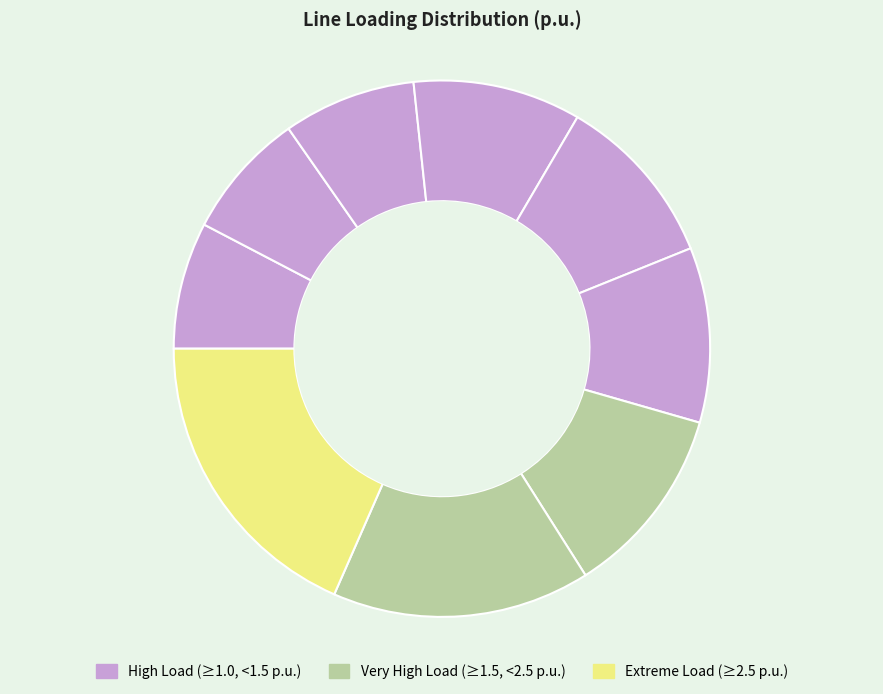

How many segments does this pie chart have?

9